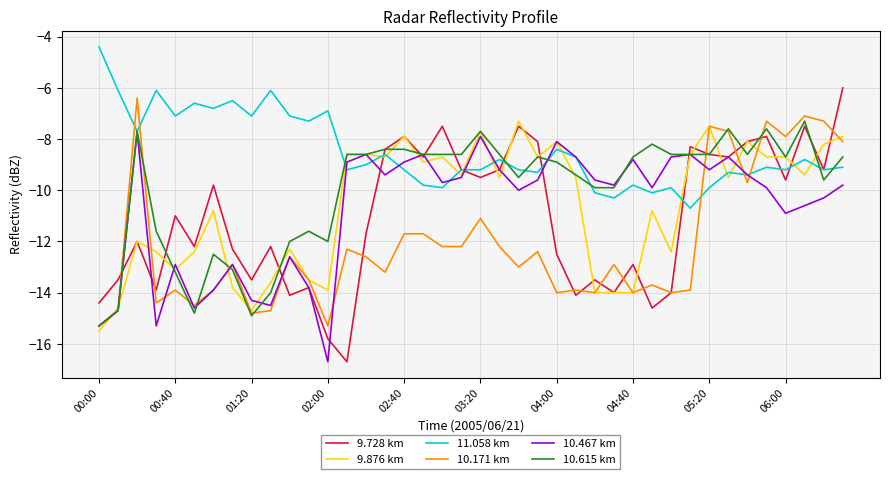

What is the minimum value shown in the chart?

-16.7